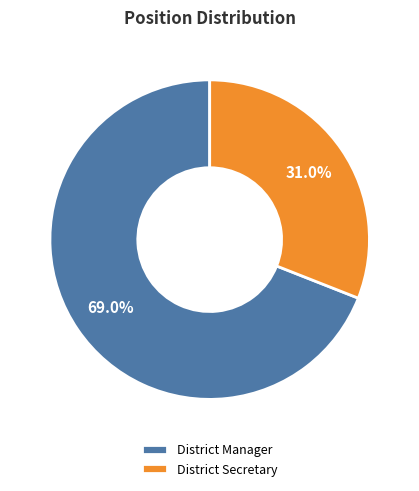

Which slice is the smallest?

District Secretary